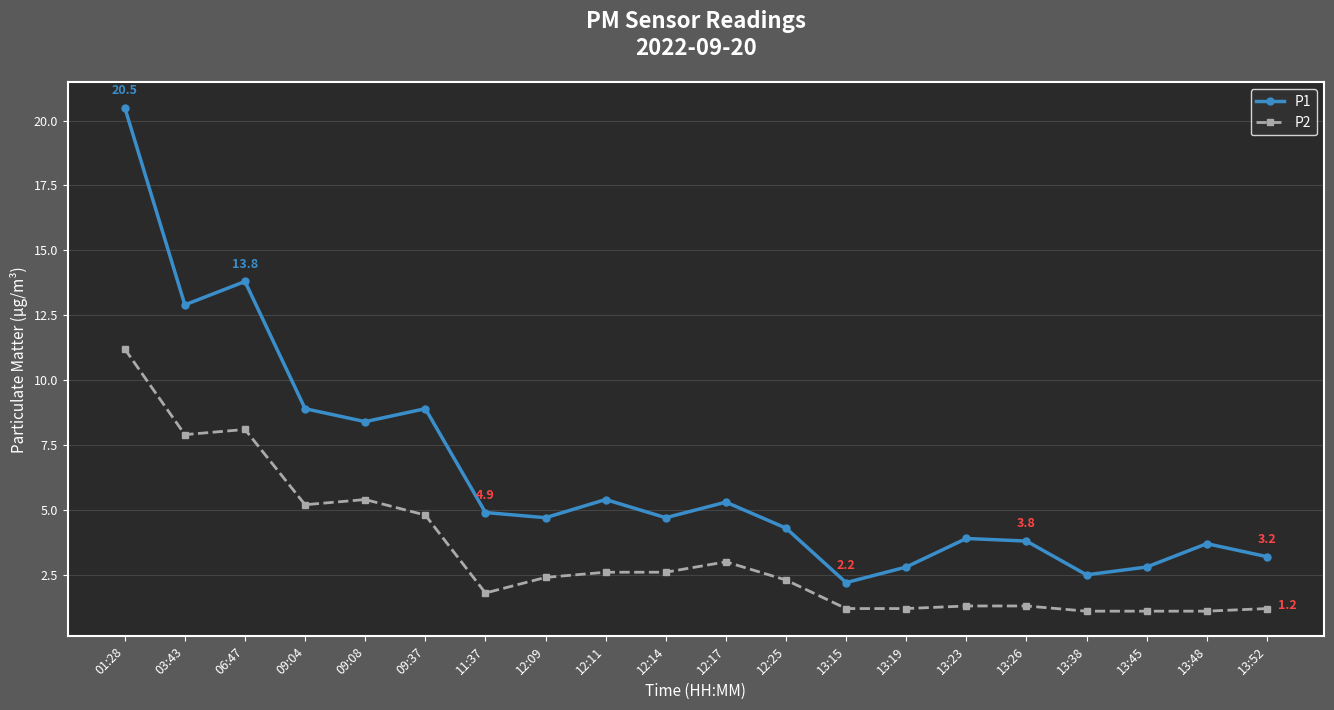

Which category has the highest value across all series?

01:28